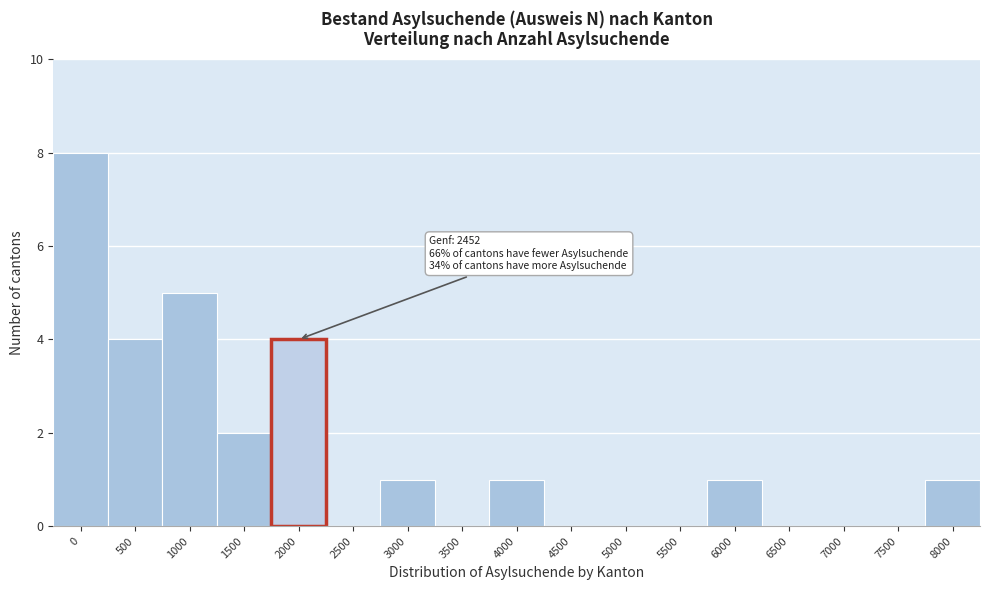

Reading left to right, transcribe all the data shown in this chart.

0=8	500=4	1000=5	1500=2	2000=4	2500=0	3000=1	3500=0	4000=1	4500=0	5000=0	5500=0	6000=1	6500=0	7000=0	7500=0	8000=1